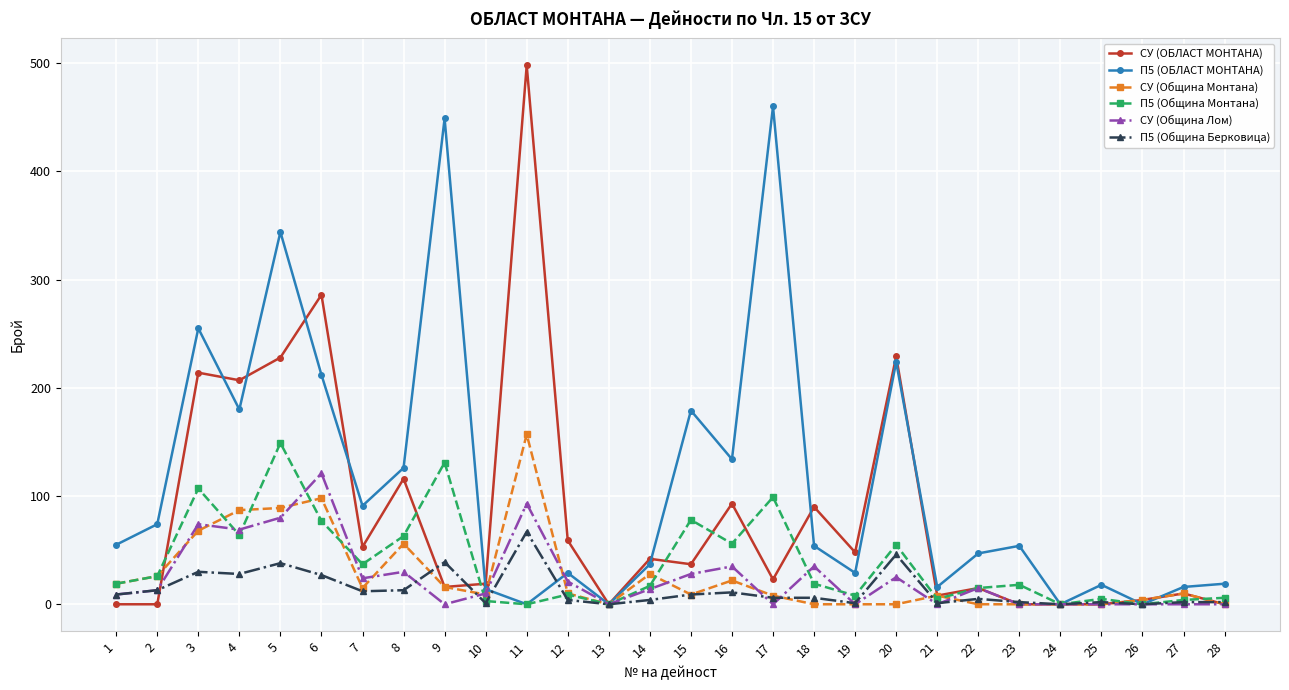

Where does the П5 (Община Берковица) series first go above 6?

1